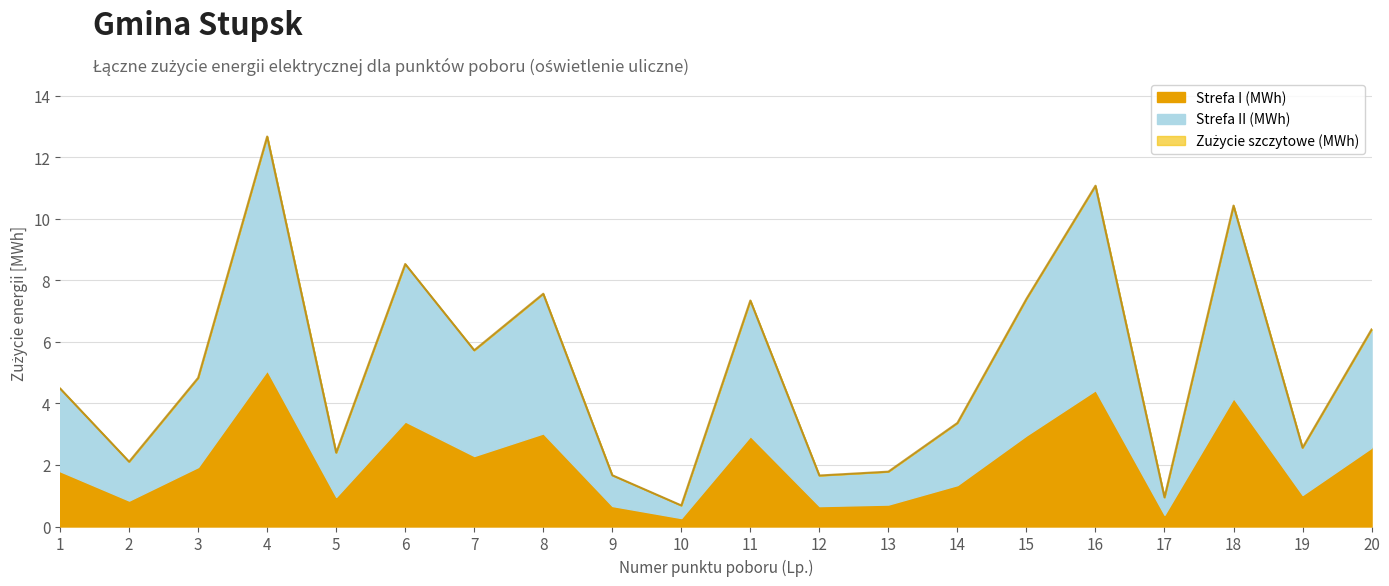

How many data points does each series have?

20